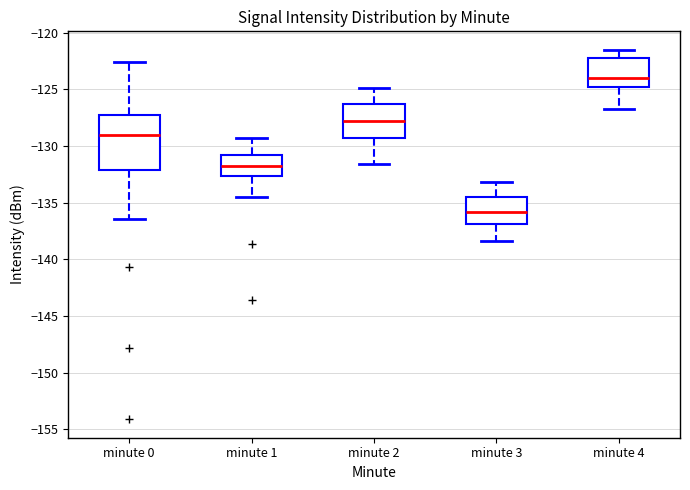

Where does the upper whisker of the box for minute 1 end on the y-axis? The values are not printed on the chart, so give them approximately, as read against the axis.

-129.5